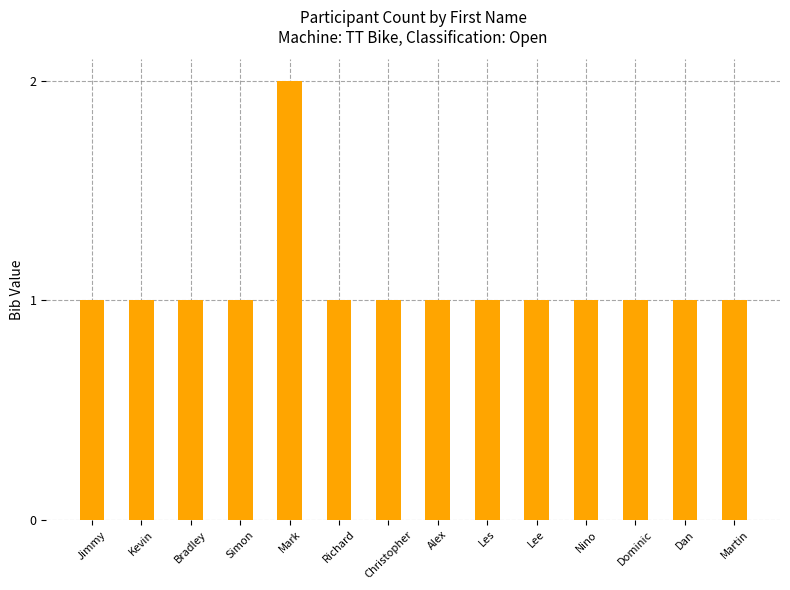

What is the difference between the values at Richard and Mark?

1